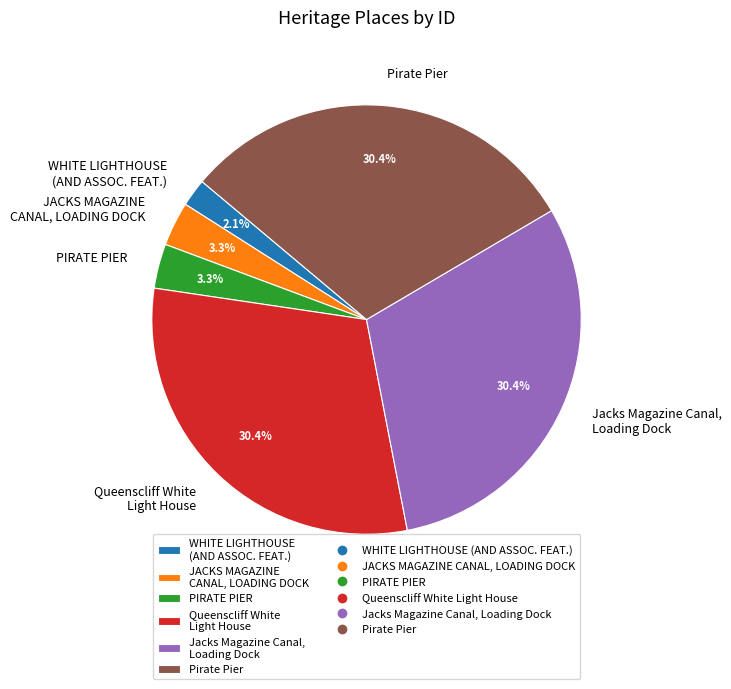

To the nearest percent, what is the difference between the largest and smallest slice percentages?

28%